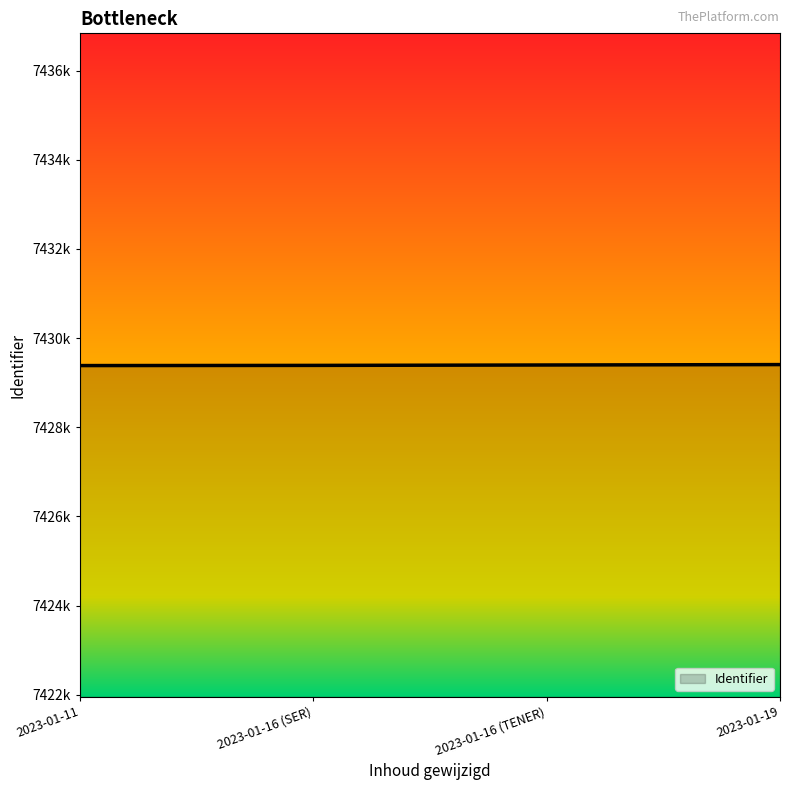

Is this an area chart (filled region under the line)?

Yes